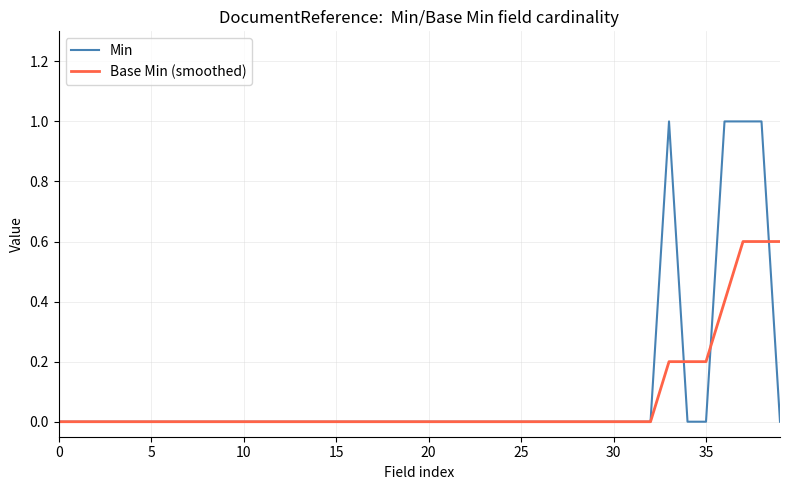

What is the highest value of the Base Min (smoothed) series?

0.6